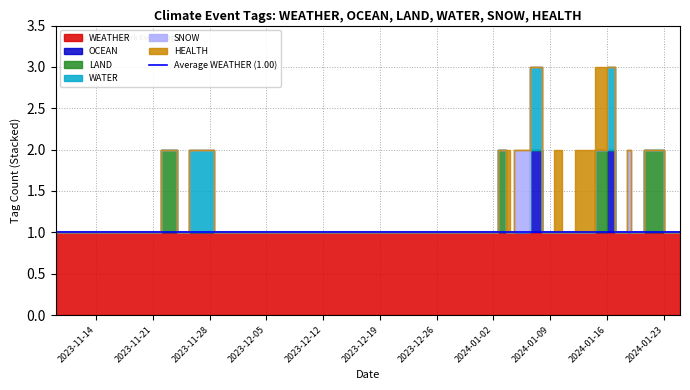

Which series changed the most between 2 and 14?

LAND